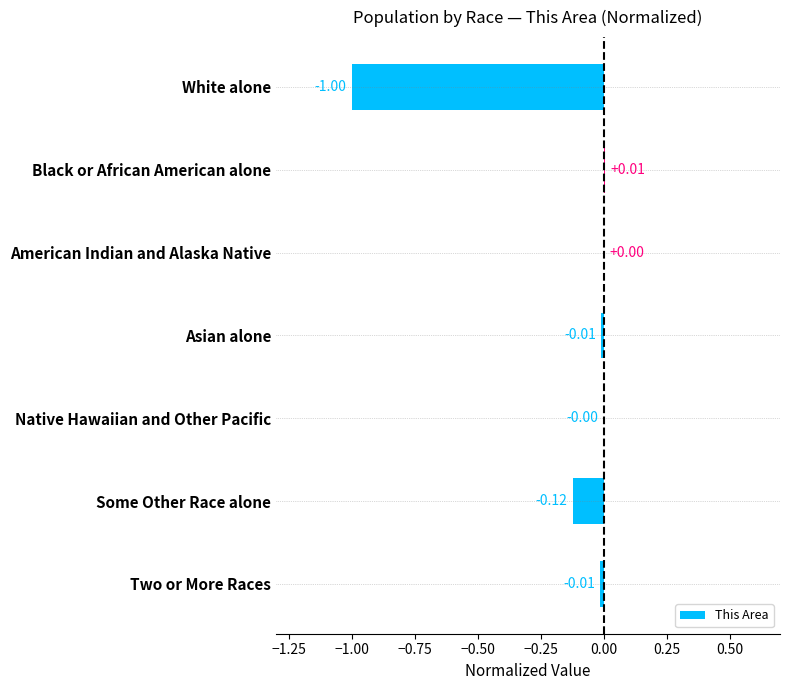

Which has a higher value, Two or More Races or White alone?

Two or More Races